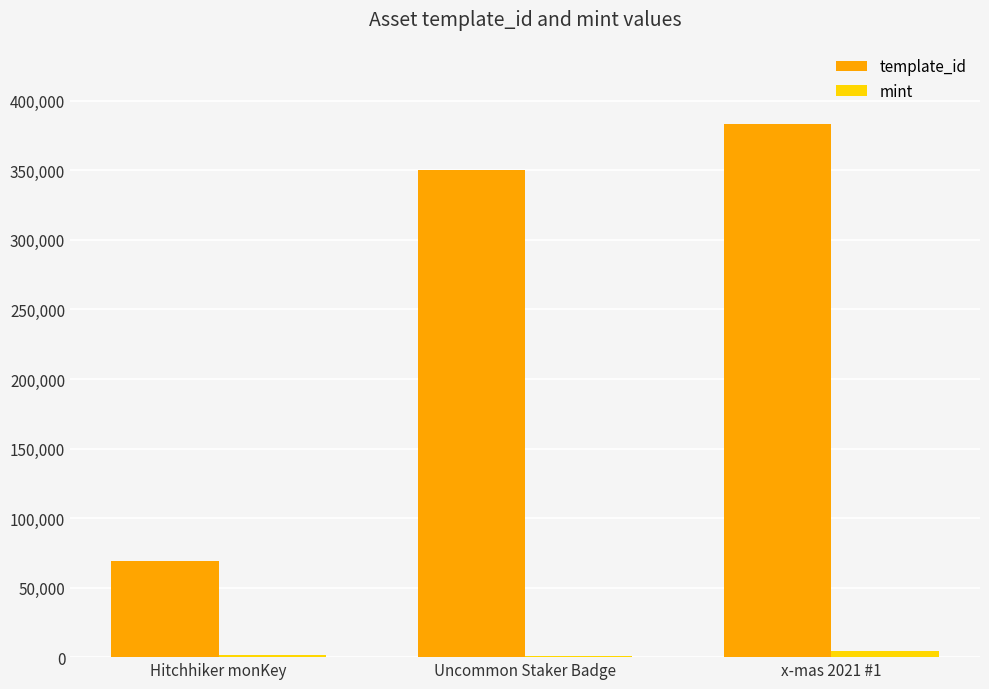

Which category has the highest value in the template_id series?

x-mas 2021 #1